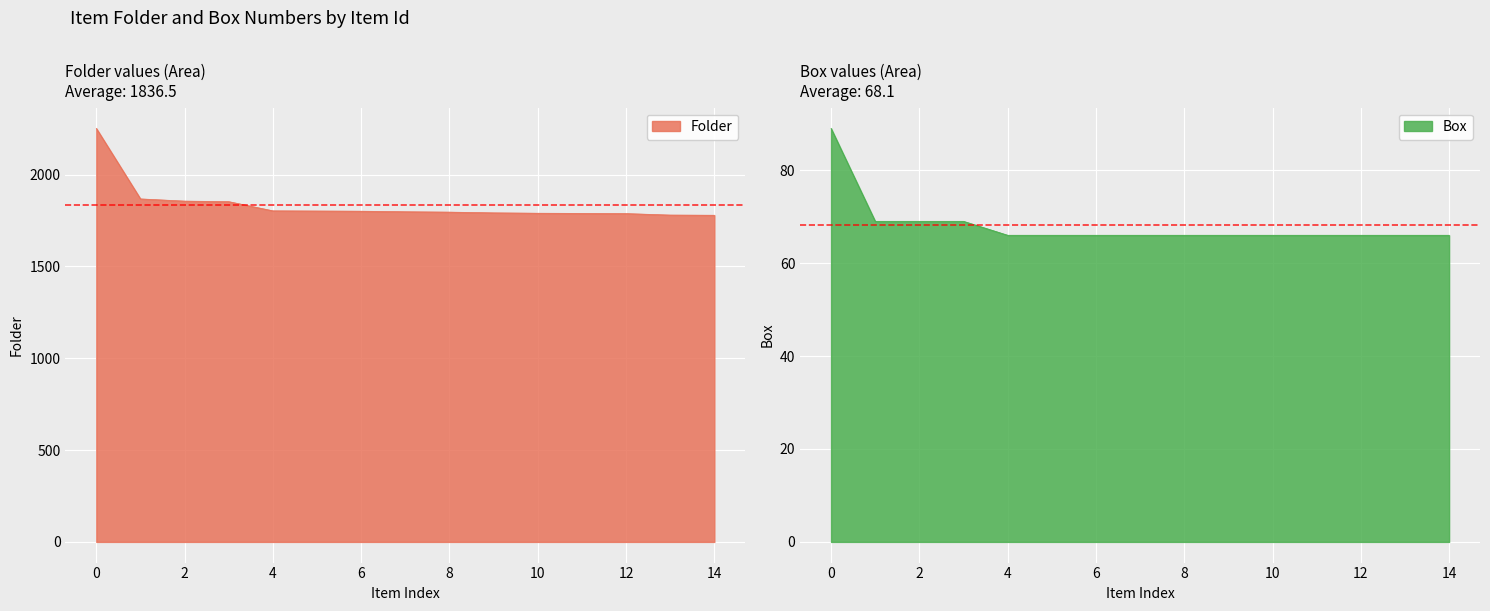

The Folder series shows 3628 at 0. True or false?

False